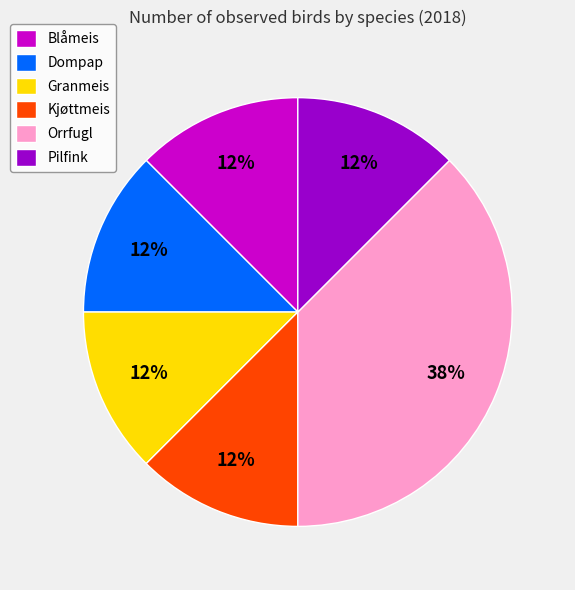

To the nearest percent, what is the average slice percentage?

17%